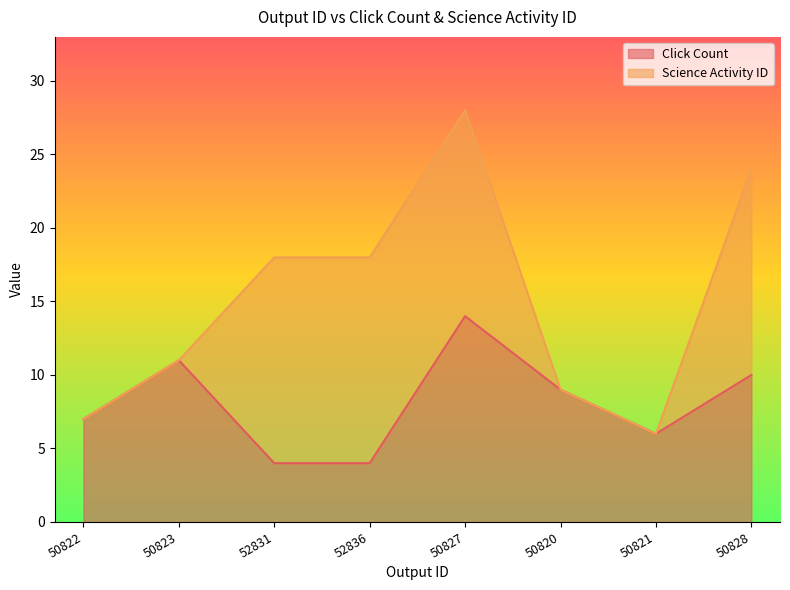

The value at 50822 is 7. True or false?

True